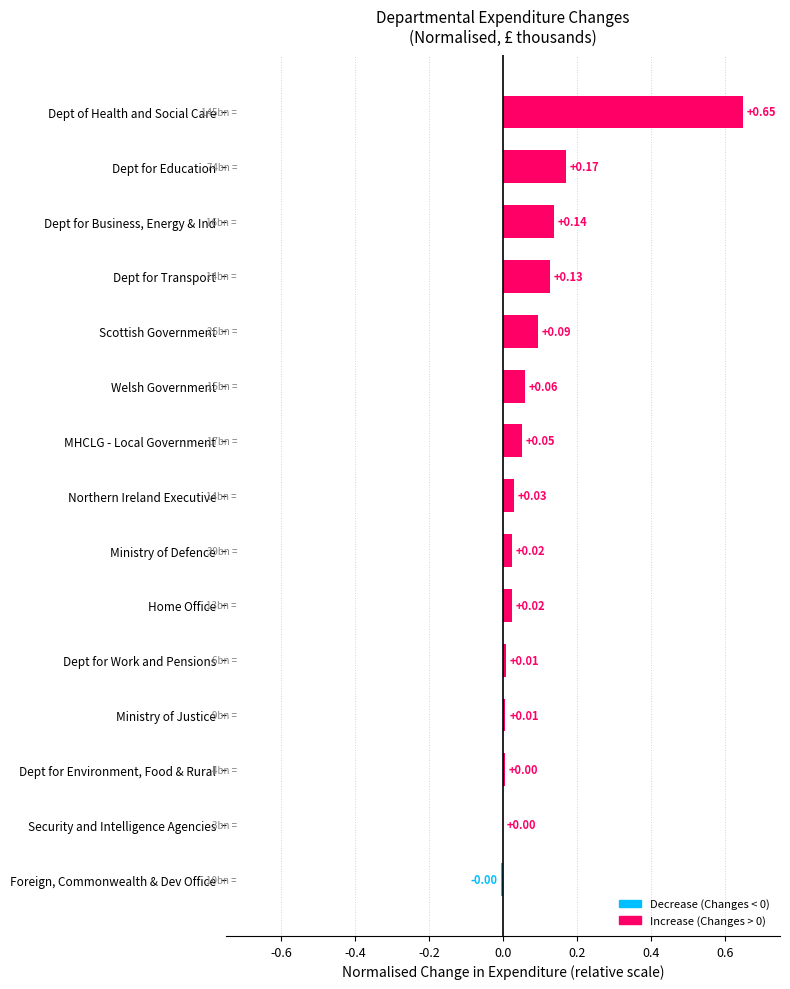

What is the sum of all values?

1.4